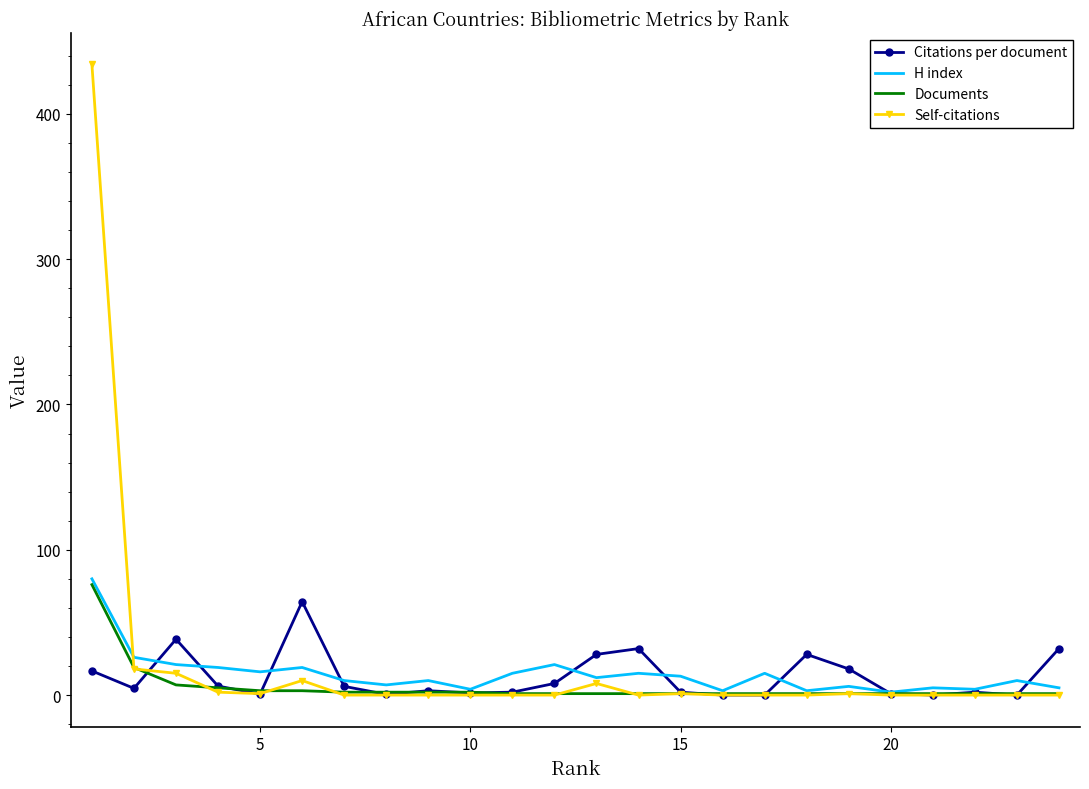

What is the maximum value for Citations per document?

64.3